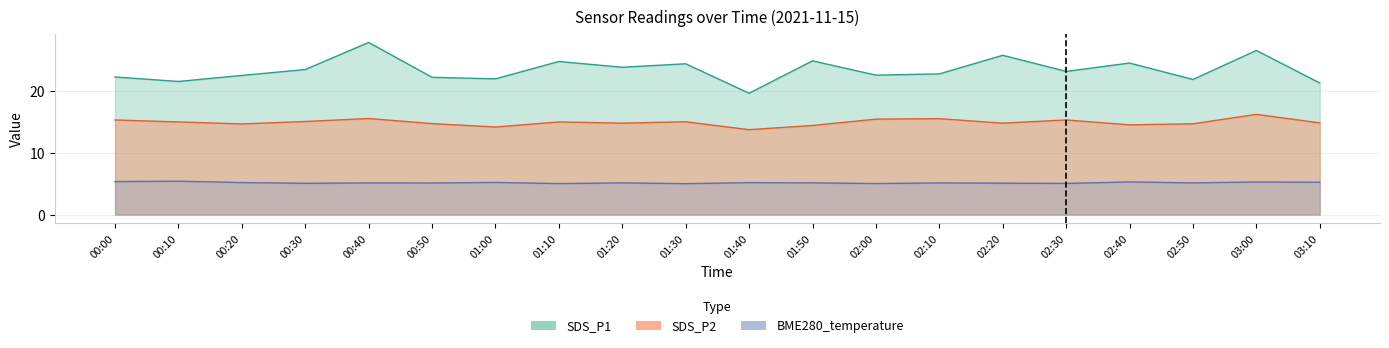

Which series has the widest spread of values?

SDS_P1